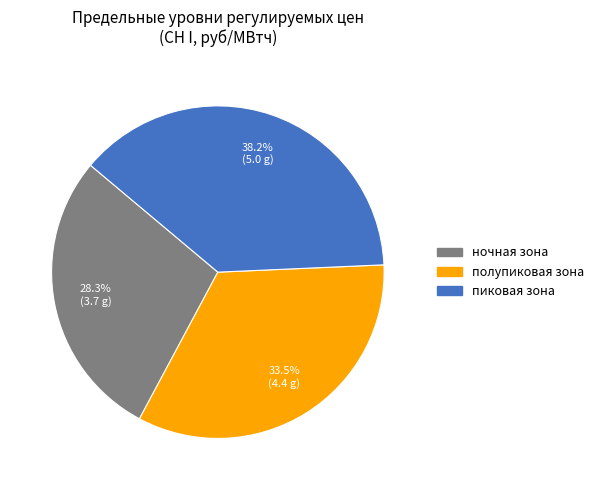

What percentage is the пиковая зона slice, to the nearest percent?

38%